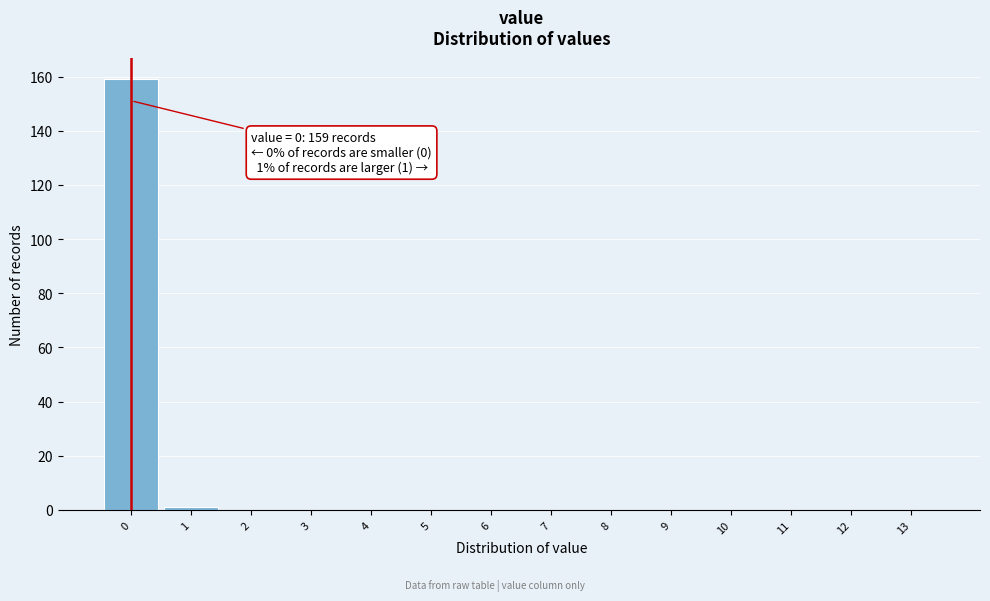

Reading right to left, list all the values displayed in this chart.

13=0	12=0	11=0	10=0	9=0	8=0	7=0	6=0	5=0	4=0	3=0	2=0	1=1	0=159